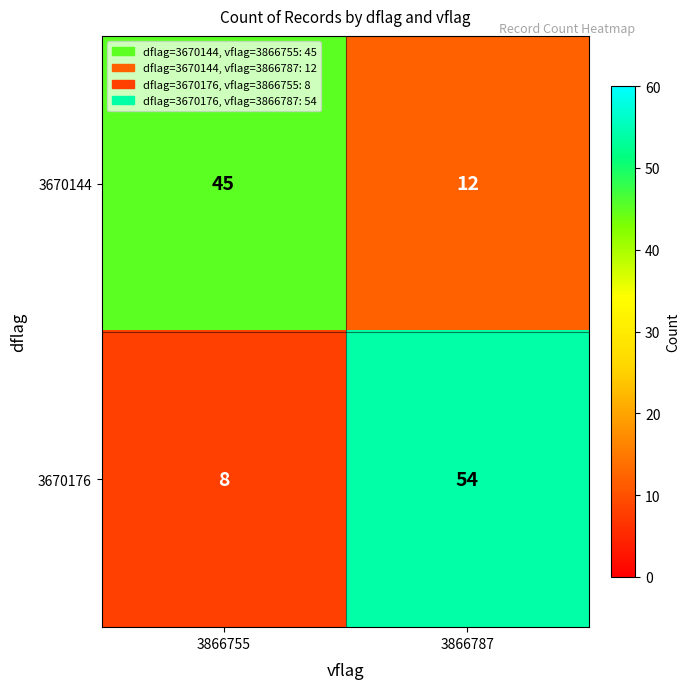

Where is 3670144 nearest to the value 28?

3866787